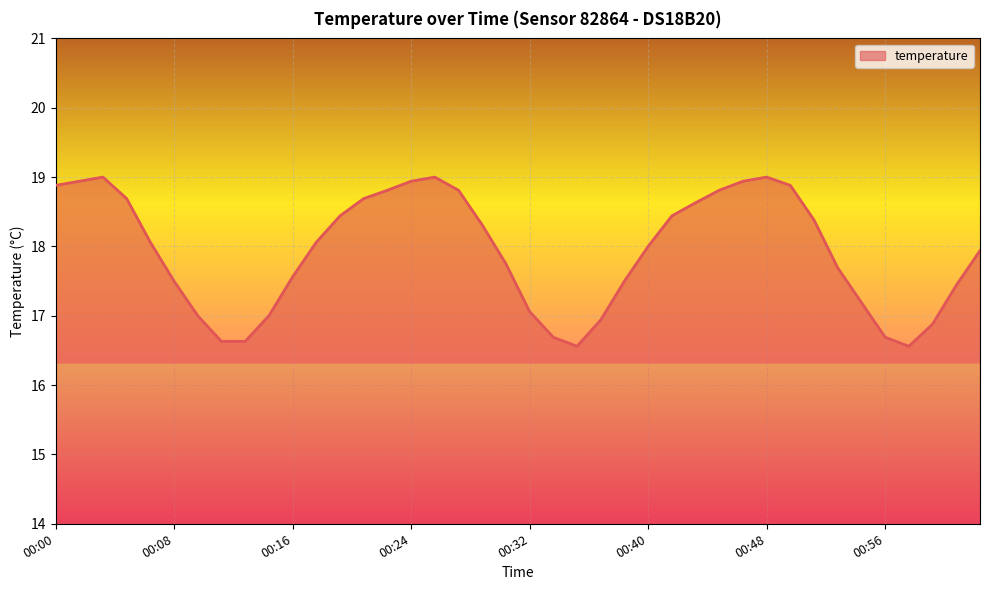

What is the difference between the maximum and minimum values?

2.4